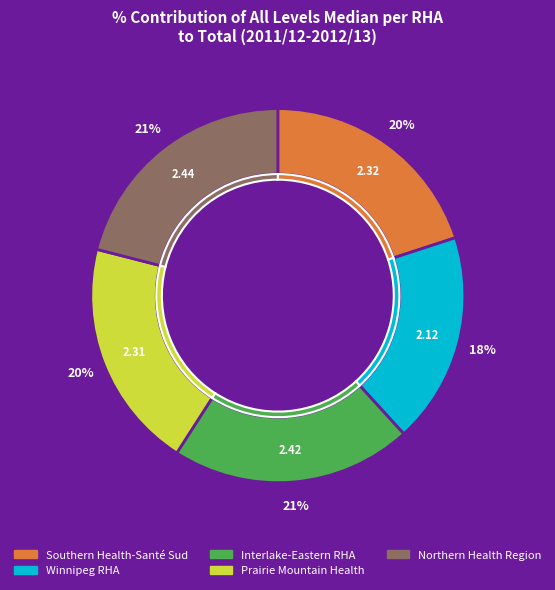

What is the largest slice in the pie chart?

Northern Health Region